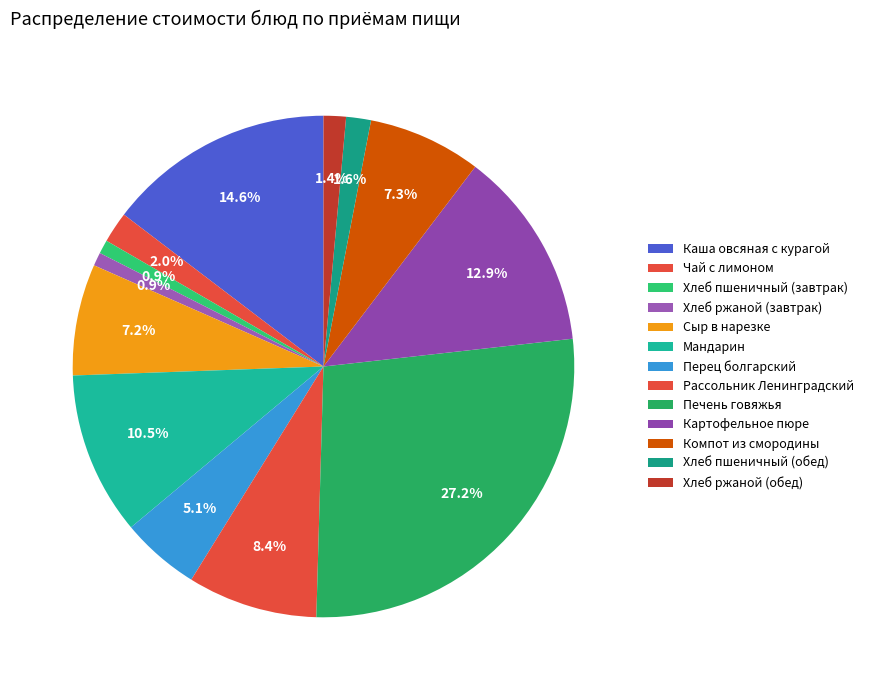

Count the number of slices in the pie.

13